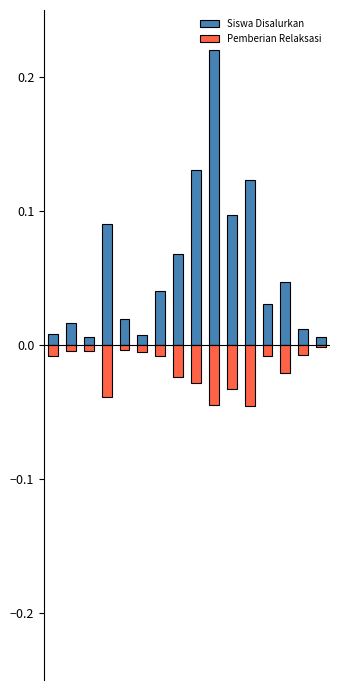

Rank the series at 2 from lowest to highest value.

Pemberian Relaksasi, Siswa Disalurkan